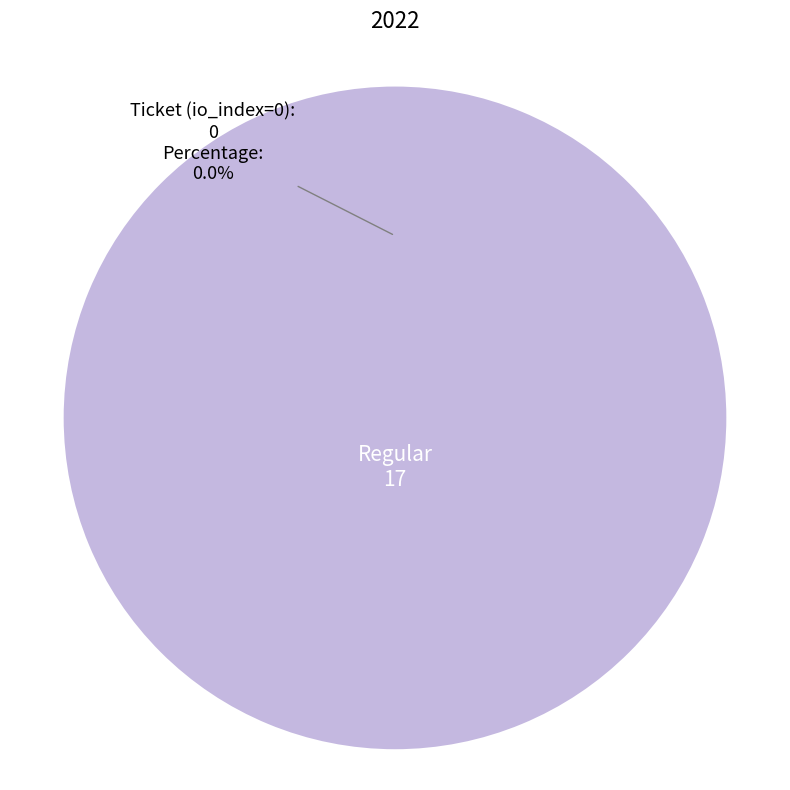

Is Regular (io_index=17) the majority of the pie?

Yes